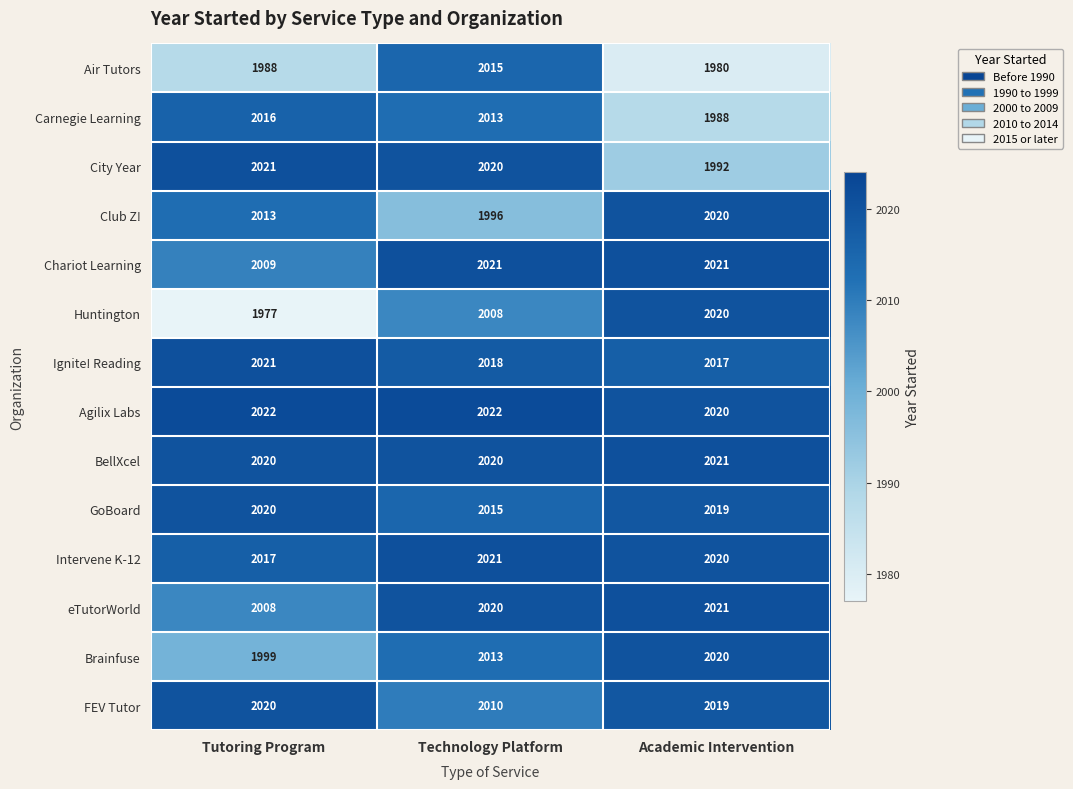

What is the total value across all series at Tutoring Program?

28151